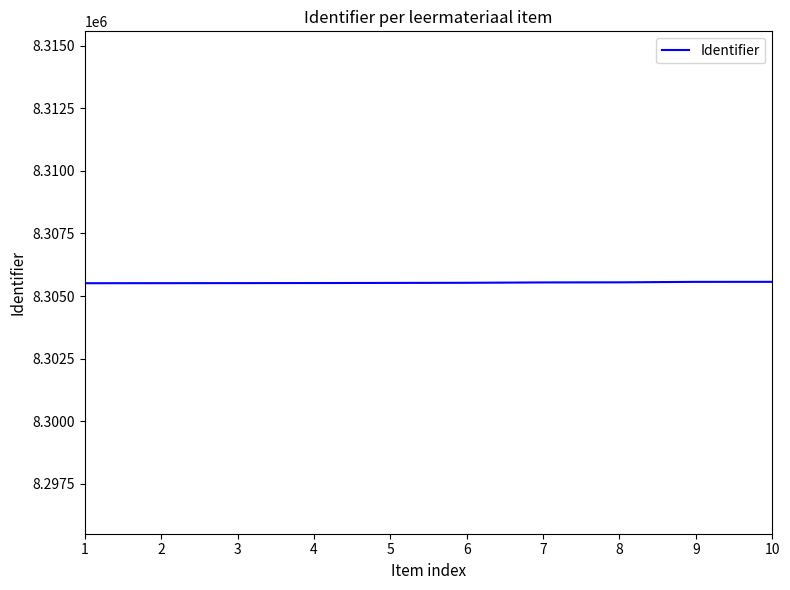

What is the sum of the values at 10 and 8?

16611120